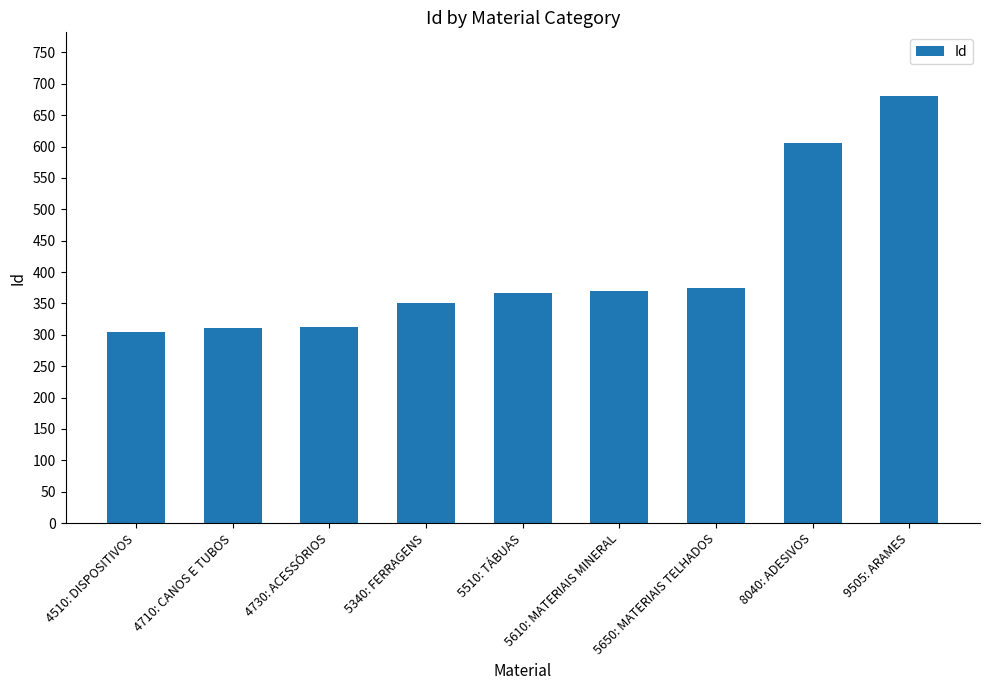

Is it true that the value at 5650: MATERIAIS TELHADOS is 374?

True